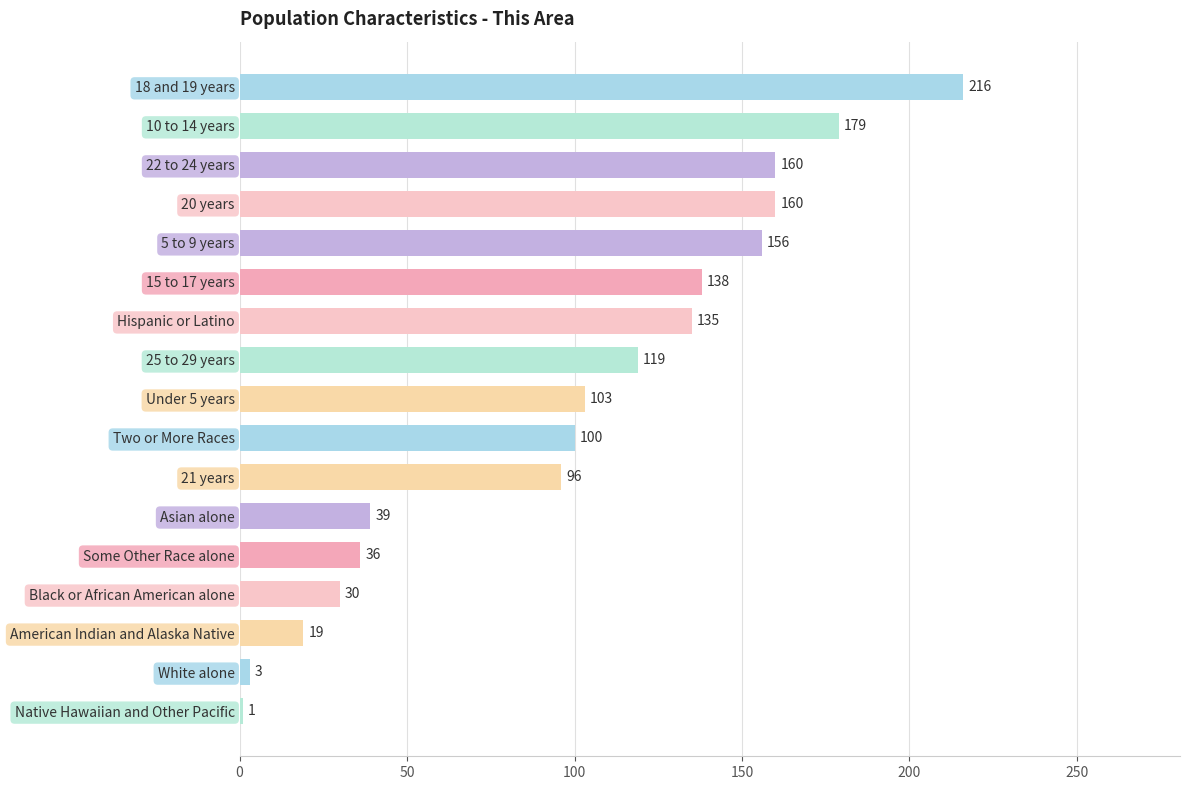

What is the value of the 15th bar from the top?

19